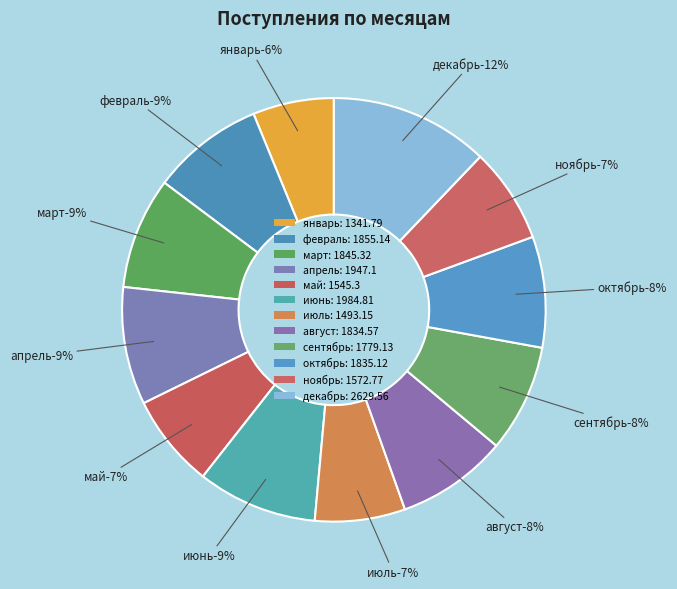

To the nearest percent, what is the difference between the май and апрель slice percentages?

2%